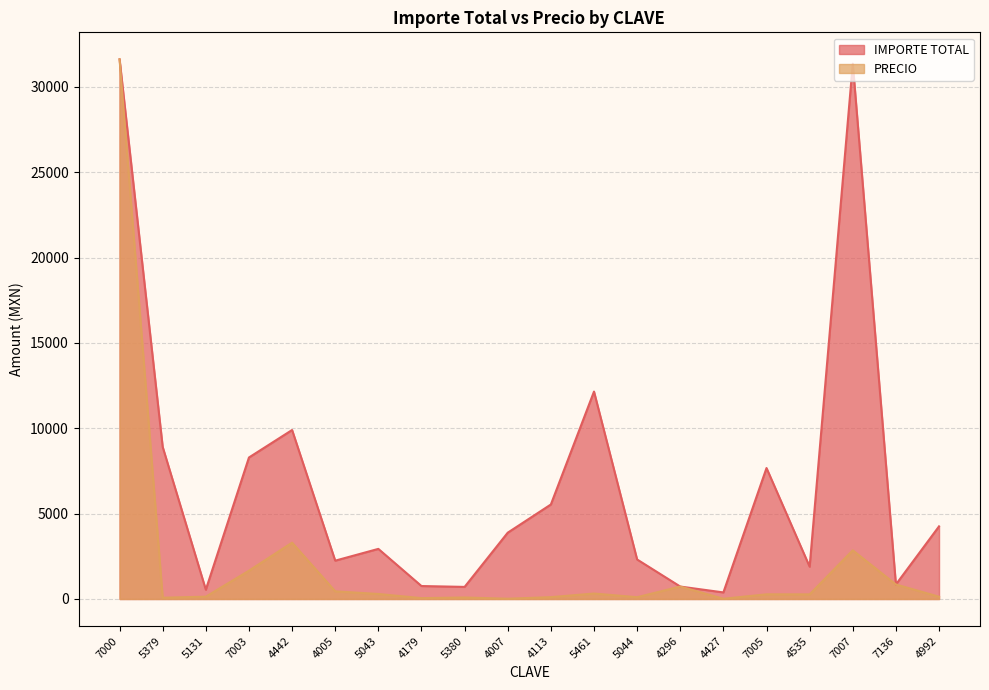

List the series in order of their overall mean, lowest first.

PRECIO, IMPORTE TOTAL